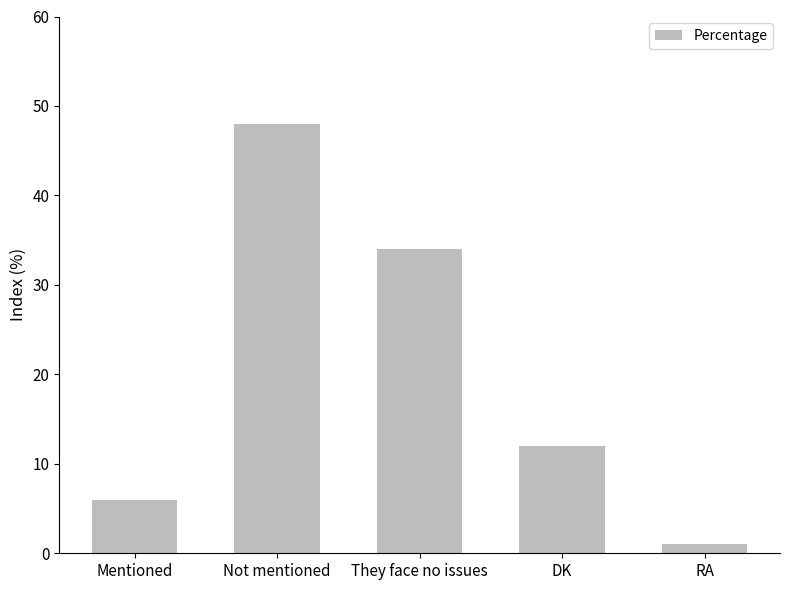

What is the label of the 3rd bar from the left?

They face no issues